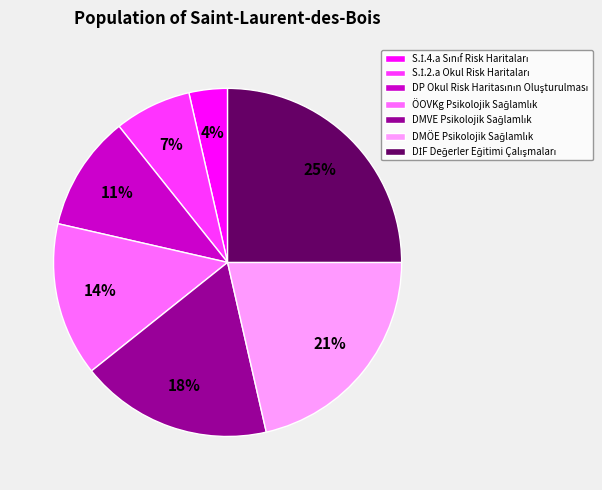

Is there any slice that represents more than half of the pie?

No